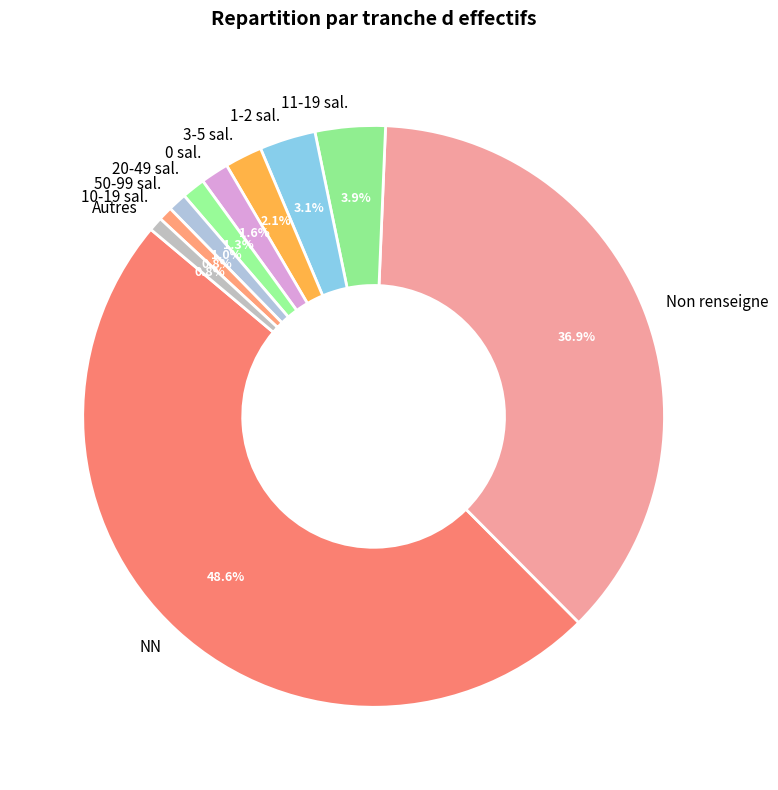

Between 11-19 sal. and 0 sal., which is larger?

11-19 sal.